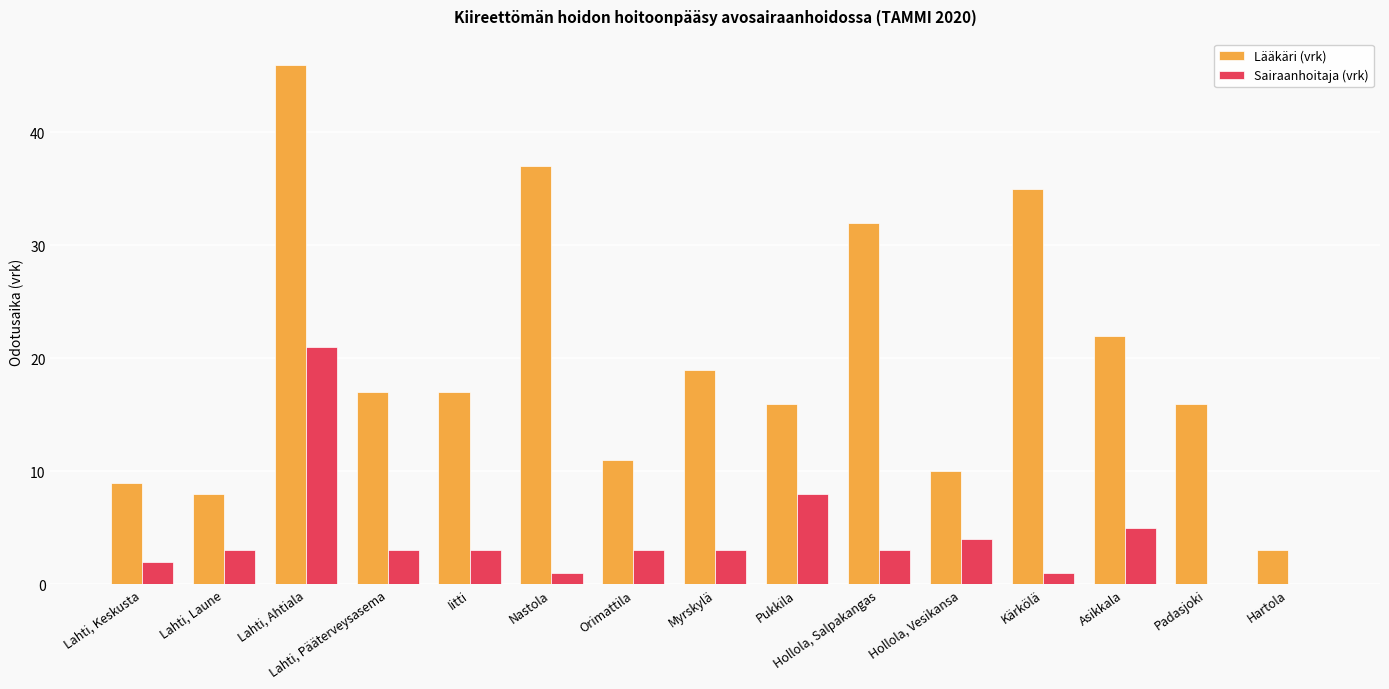

What is the sum of the Sairaanhoitaja (vrk) values at Hollola, Vesikansa and Lahti, Laune?

7